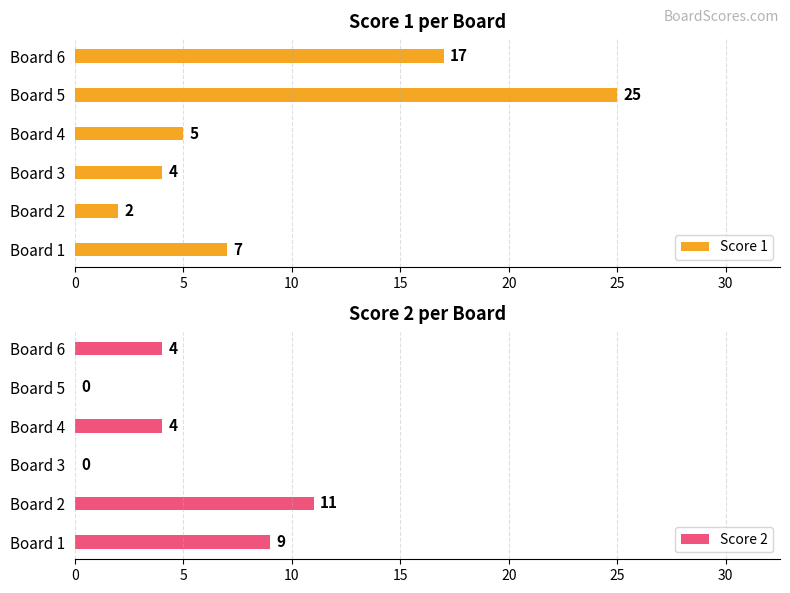

How many distinct data groups are displayed?

2